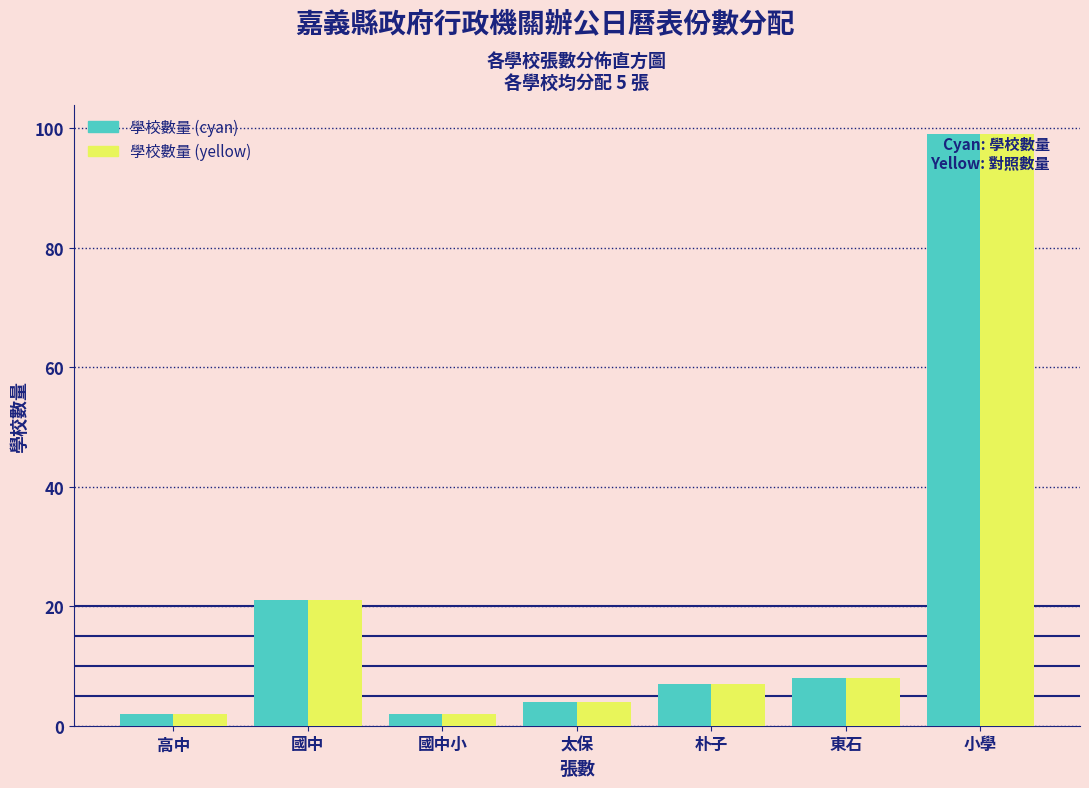

Reading left to right, extract all data points from this chart.

學校數量 (cyan): 2	21	2	4	7	8	99
學校數量 (yellow): 2	21	2	4	7	8	99